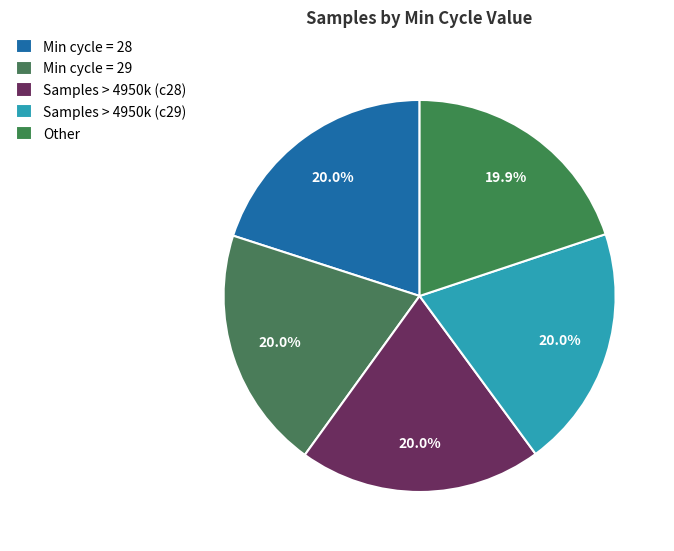

Count the number of slices in the pie.

5